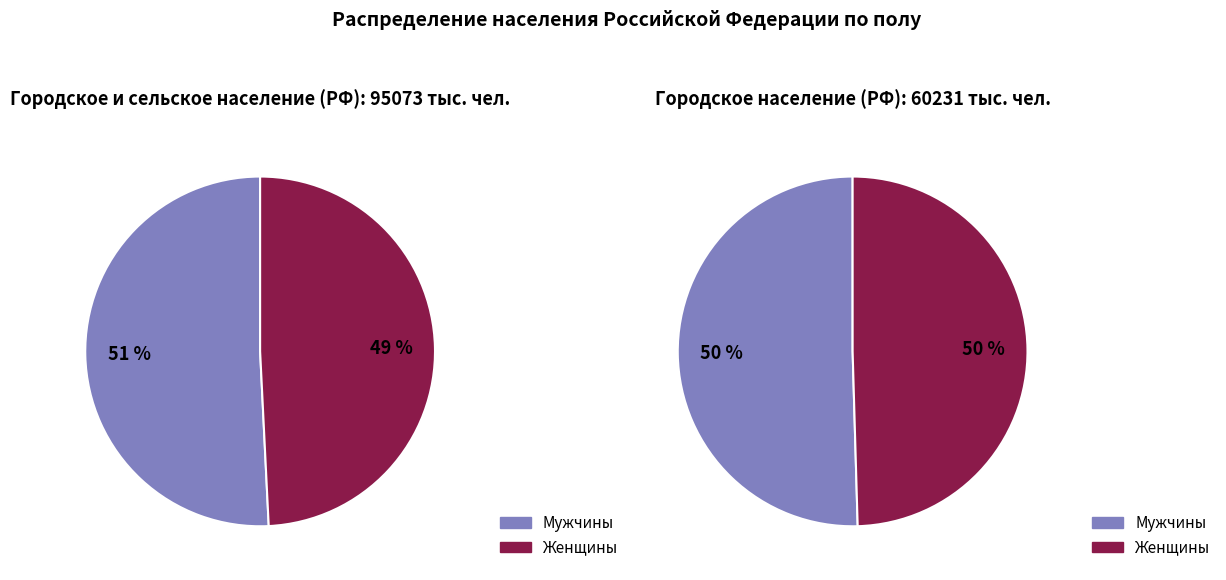

To the nearest percent, what percentage of the pie is Женщины?

49%